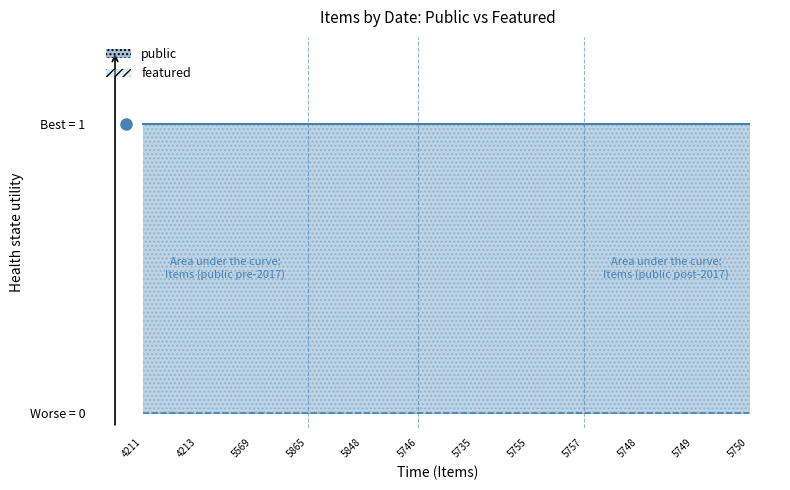

What is the value of the public point at the 9th from the left?

1